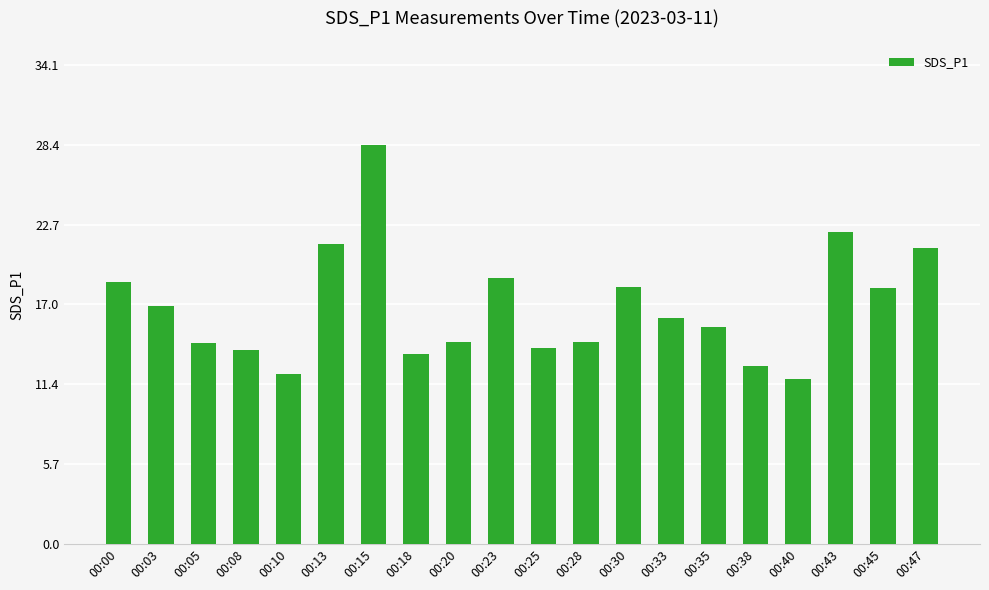

What is the value of the 3rd bar from the left?

14.3